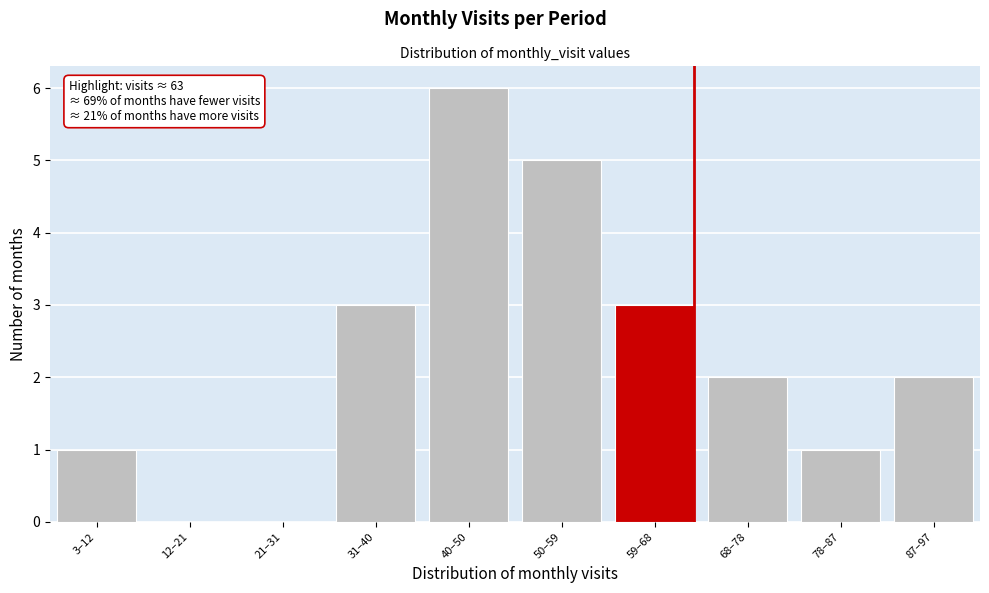

Reading left to right, transcribe all the data shown in this chart.

3–12=1	12–21=0	21–31=0	31–40=3	40–50=6	50–59=5	59–68=3	68–78=2	78–87=1	87–97=2